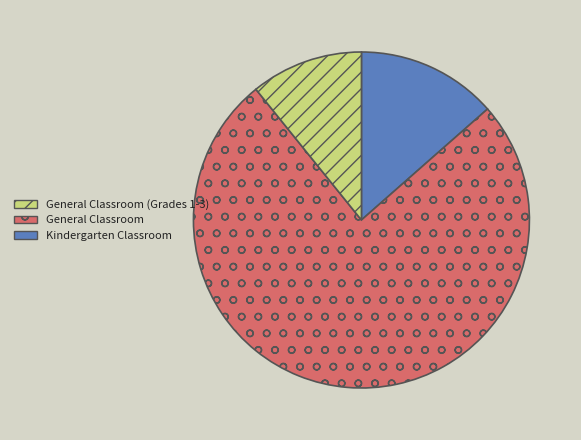

Does any single category account for the majority?

Yes